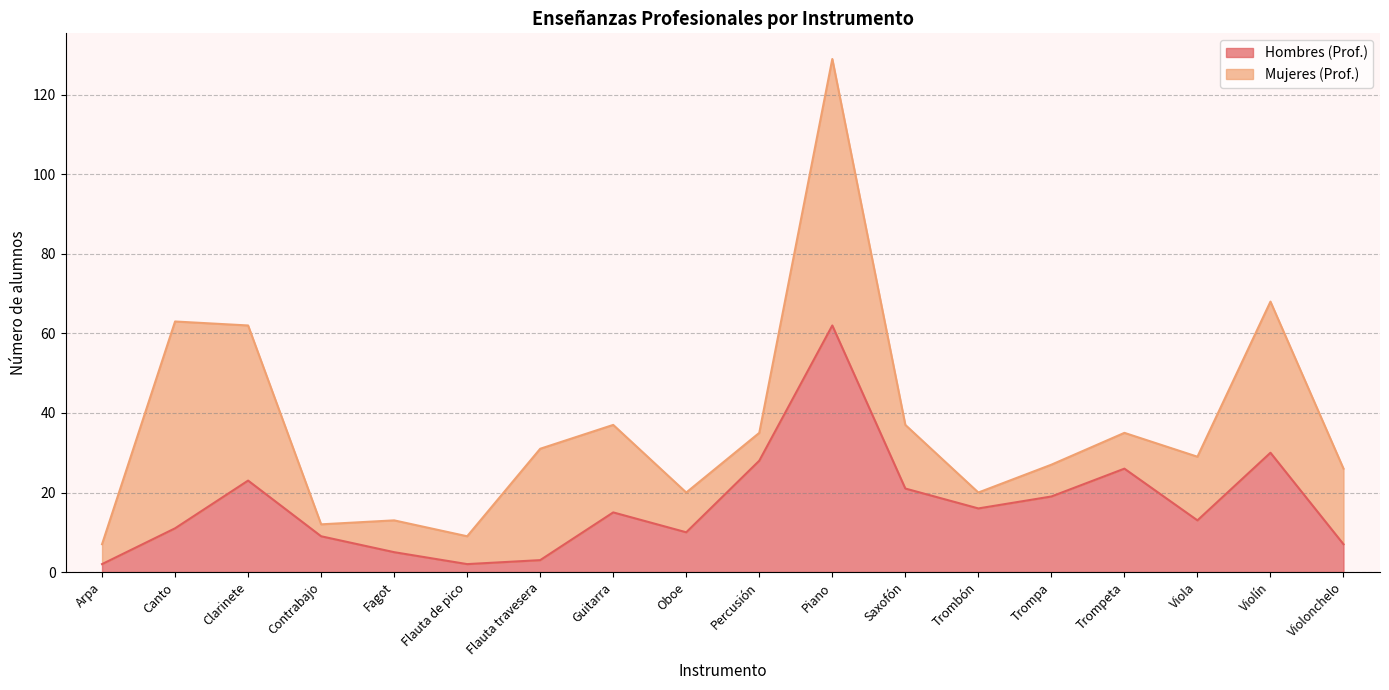

Read the value at Trombón, to the nearest 5.

15